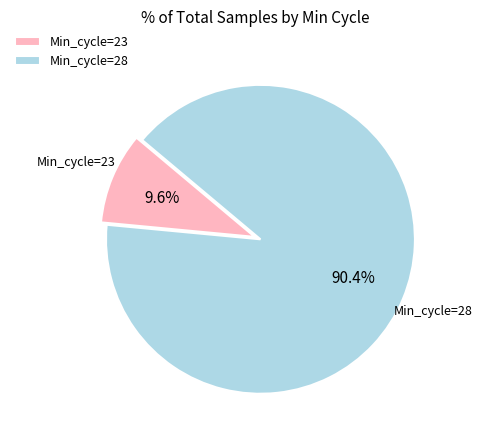

Does any single category account for the majority?

Yes